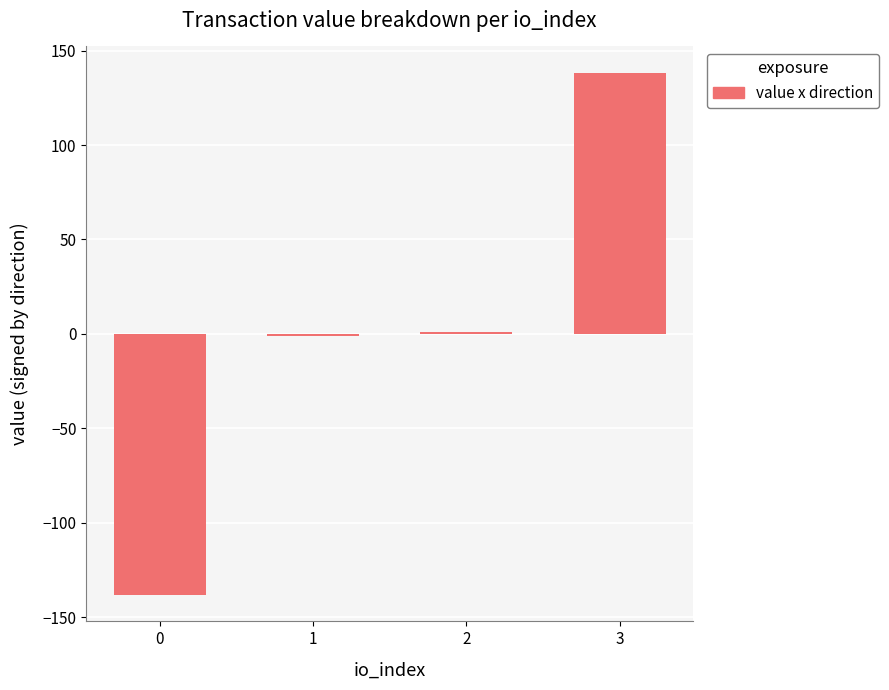

What is the value of the 3rd bar from the left?

1.2